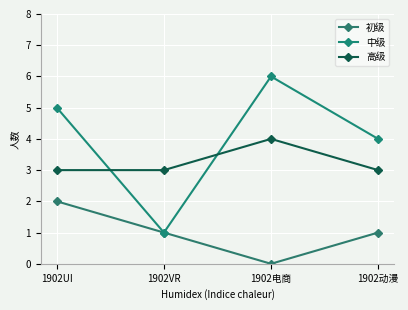

Which has a higher value, 1902电商 or 1902UI?

1902UI